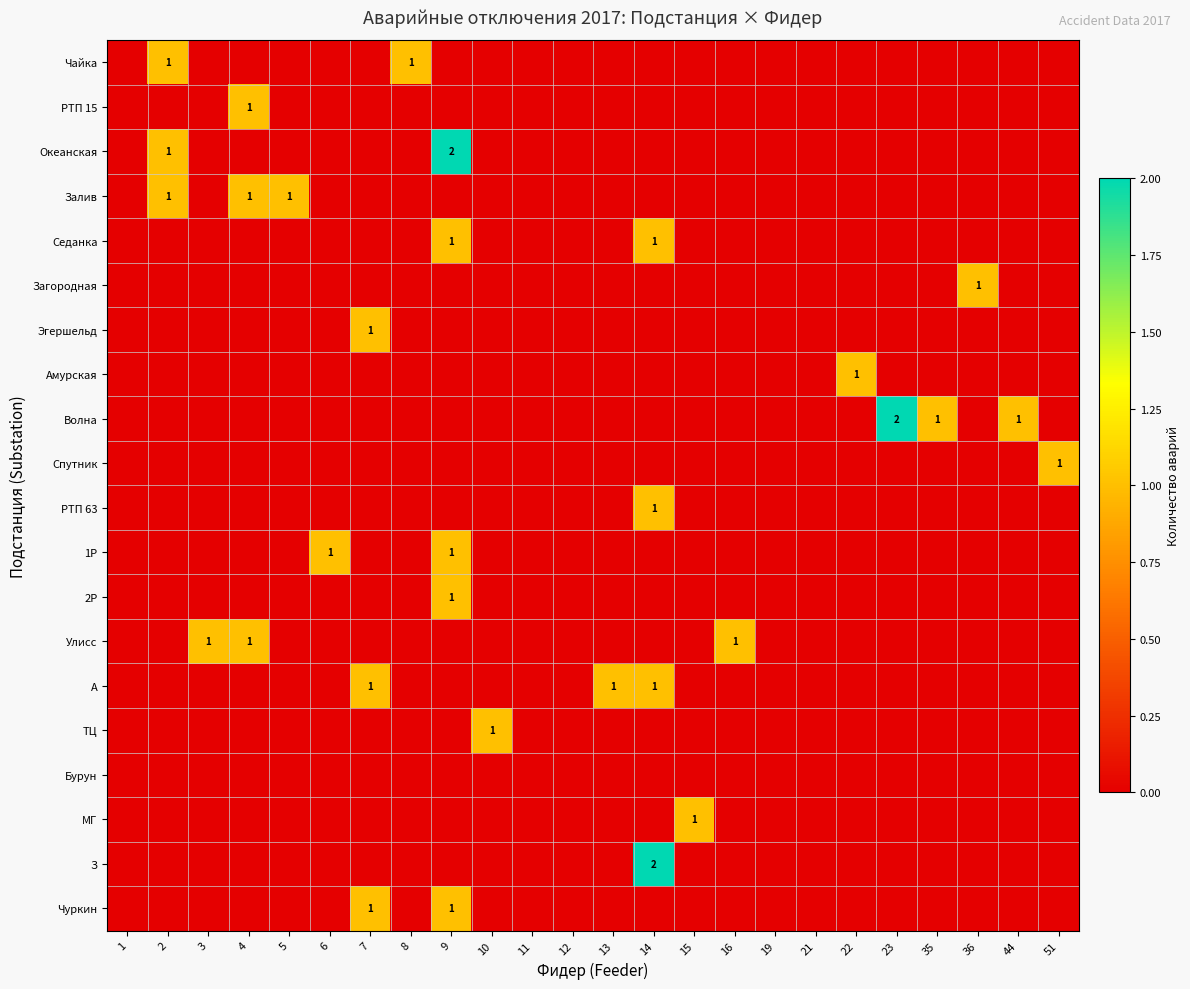

At which label does МГ reach its minimum?

1